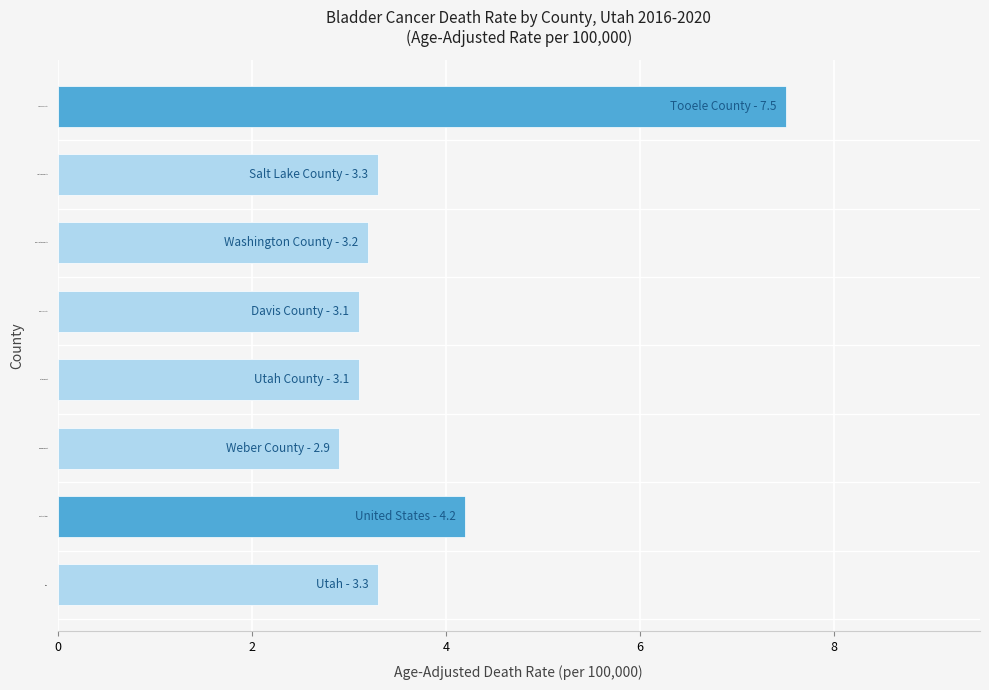

What is the difference between the maximum and minimum values?

4.6